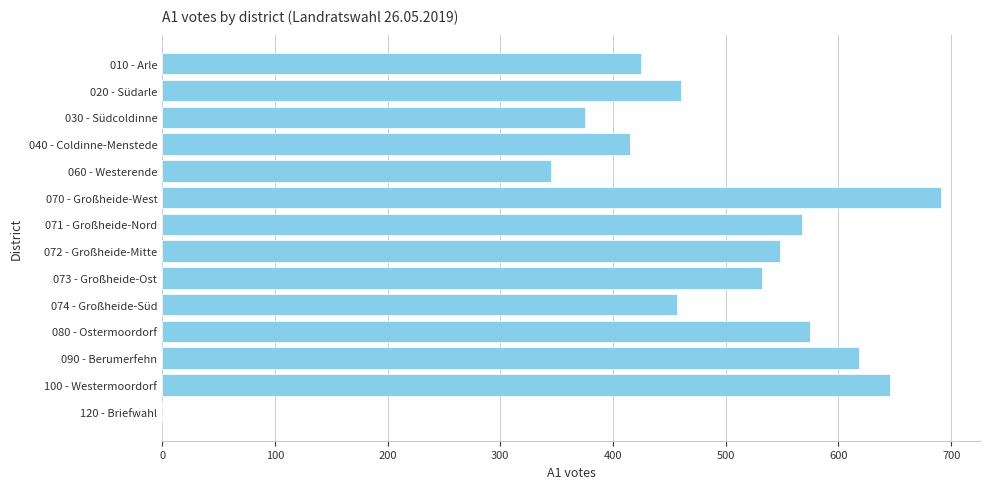

Are the bars horizontal?

Yes